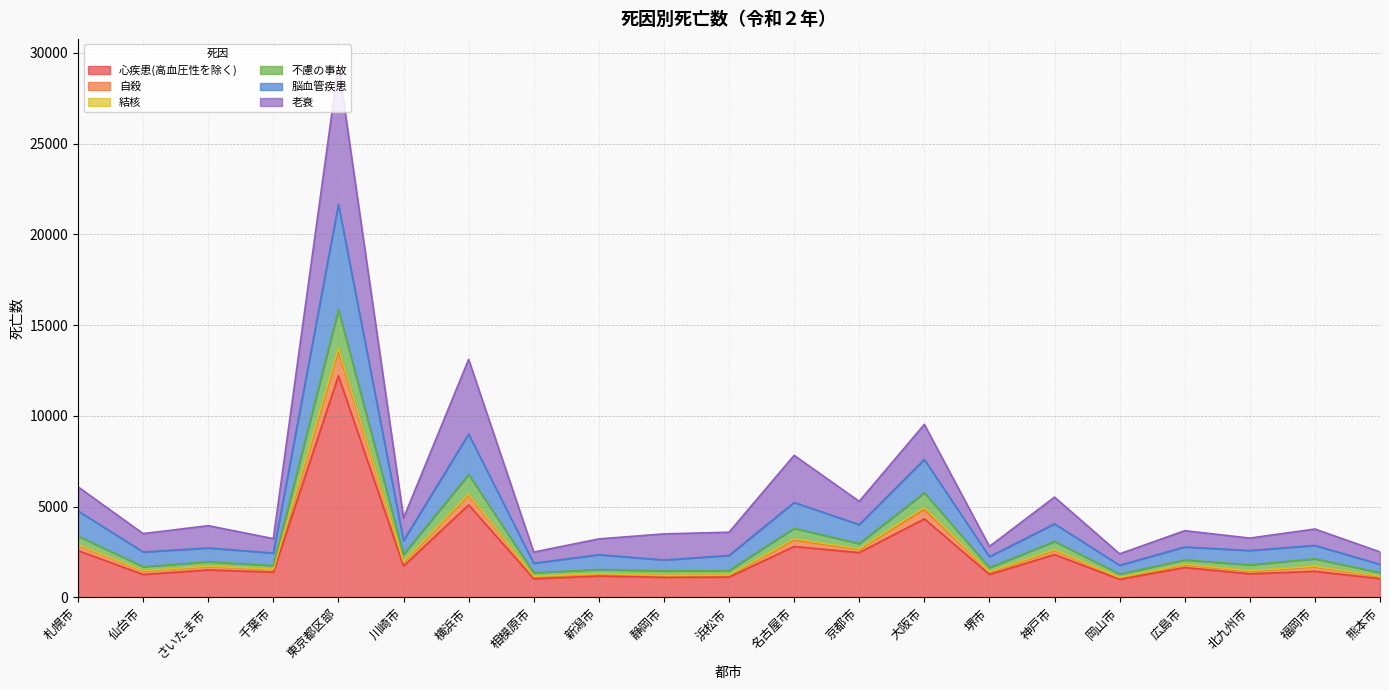

Which category has the lowest value across all series?

岡山市